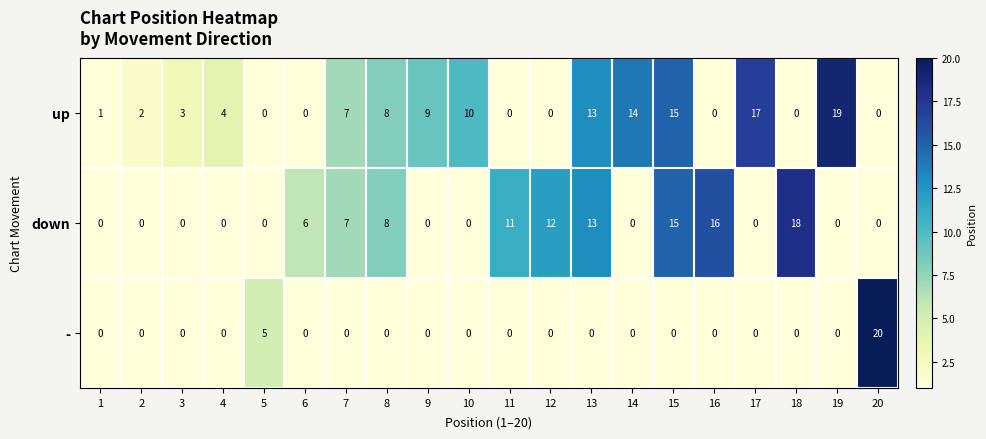

At which category is the sum across all series the highest?

15